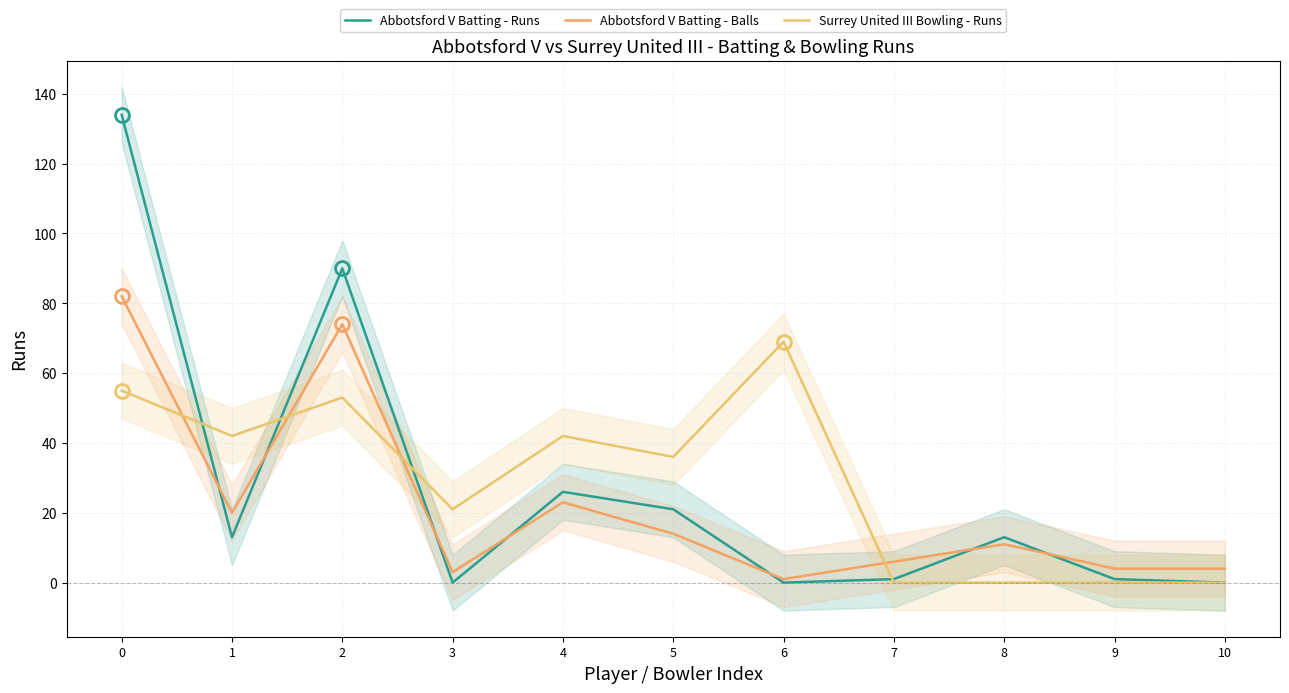

What is the lowest value of the Abbotsford V Batting - Balls series?

1